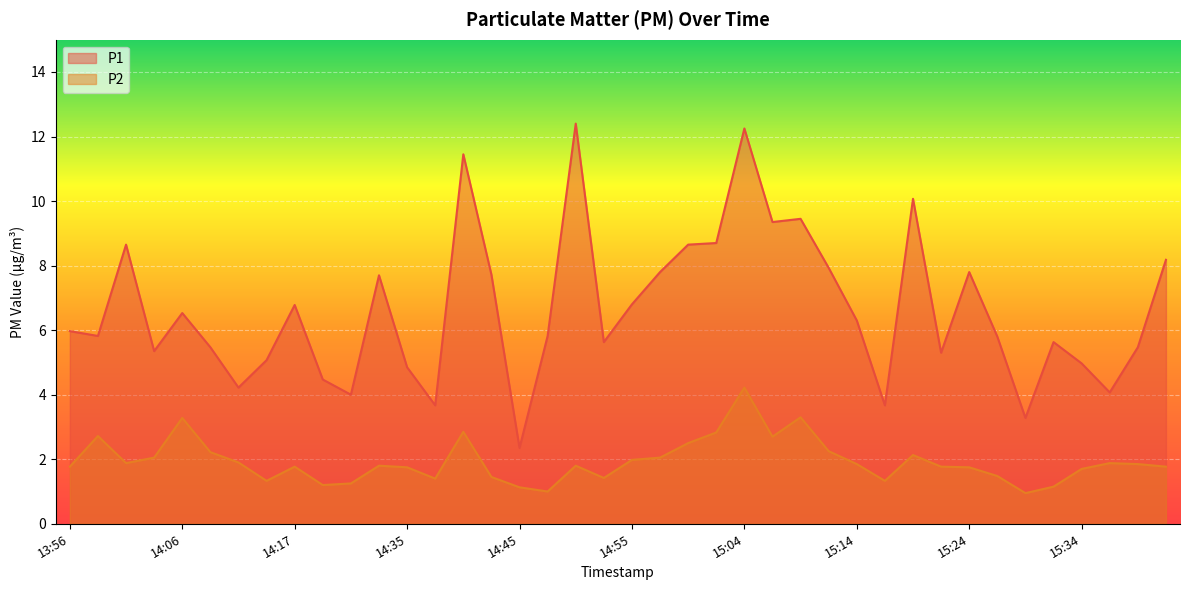

True or false: P1 and P2 cross at least once.

False